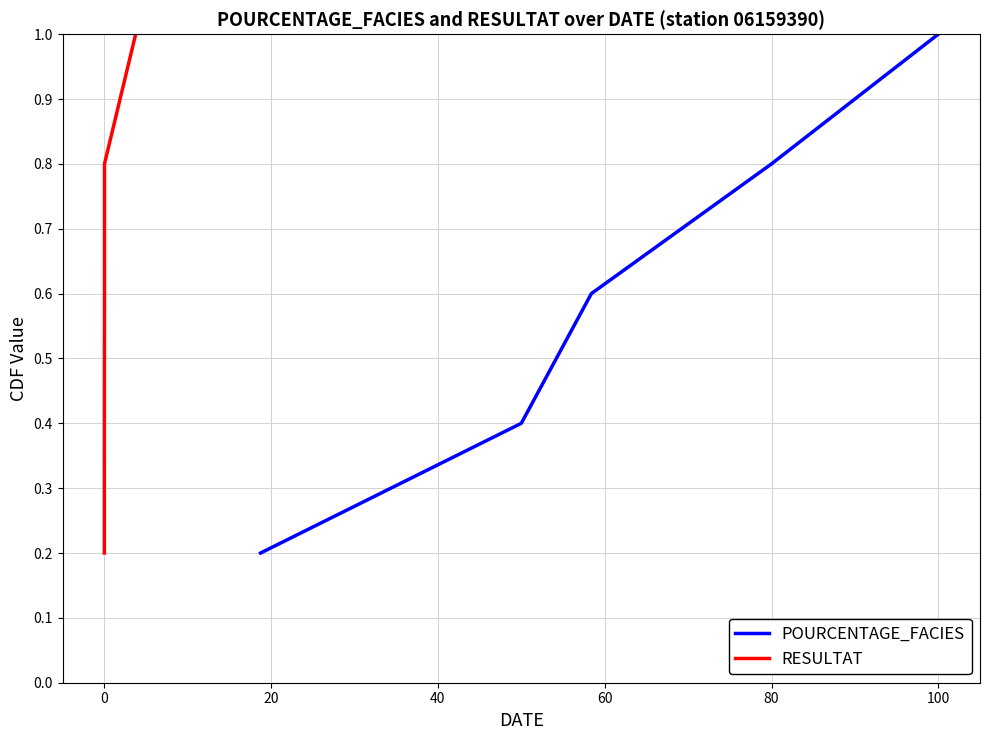

Which category has the highest value in the POURCENTAGE_FACIES series?

100